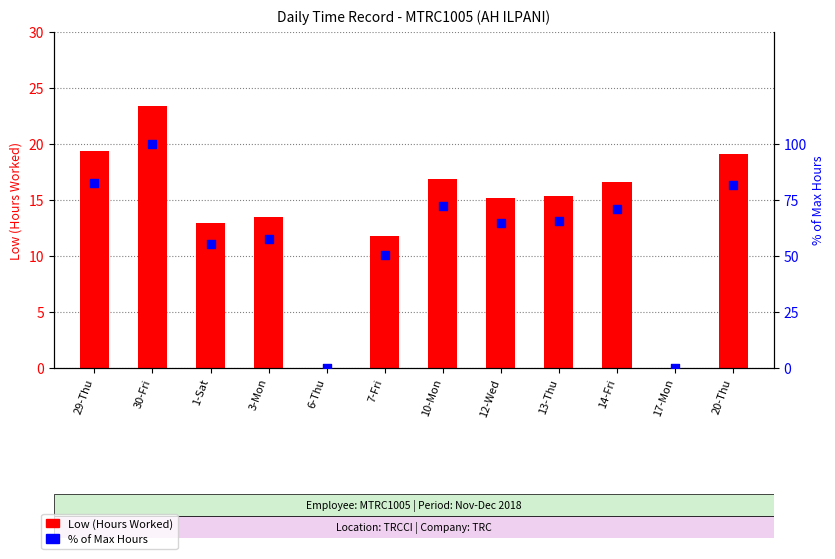

Which series has the widest spread of Y values?

% of Max Hours